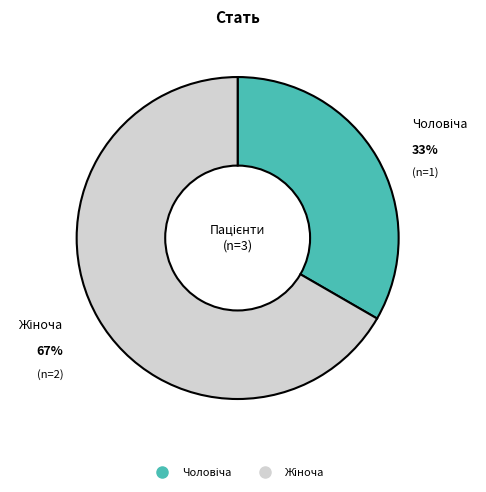

Is there any slice that represents more than half of the pie?

Yes